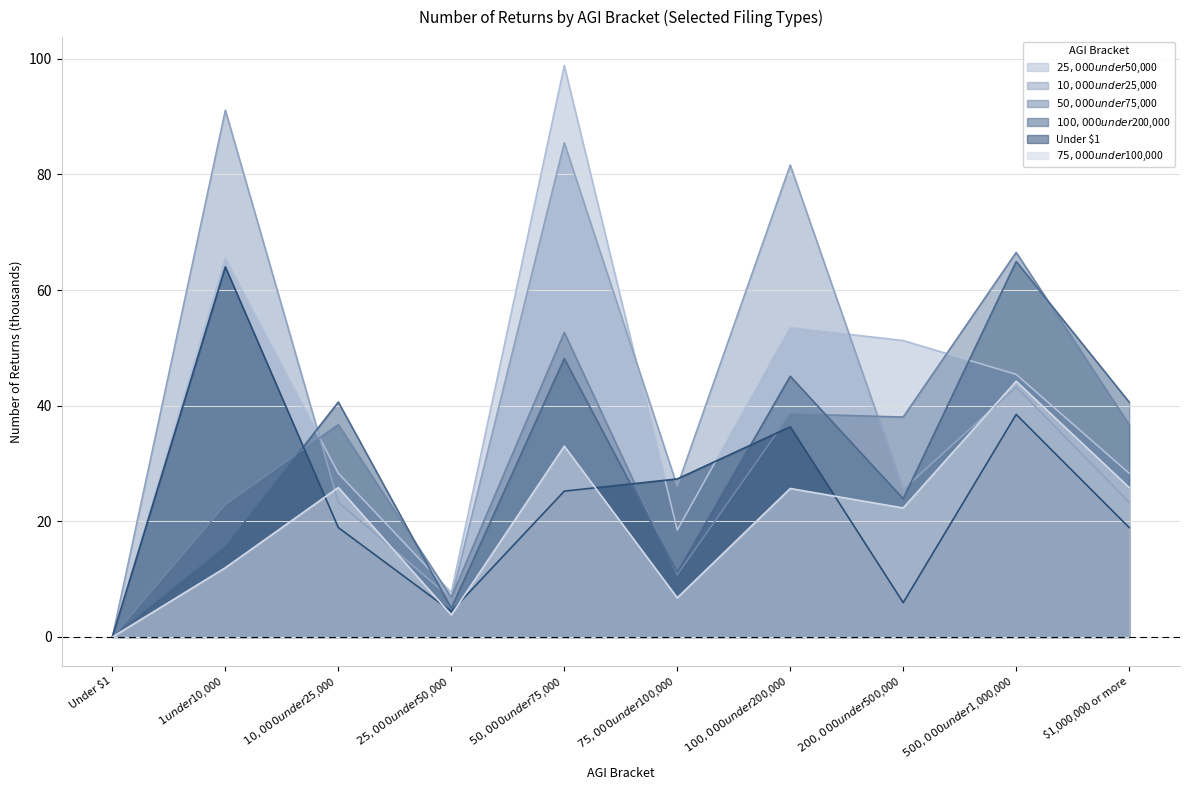

What is the sum of all Under $1 values?

239.6